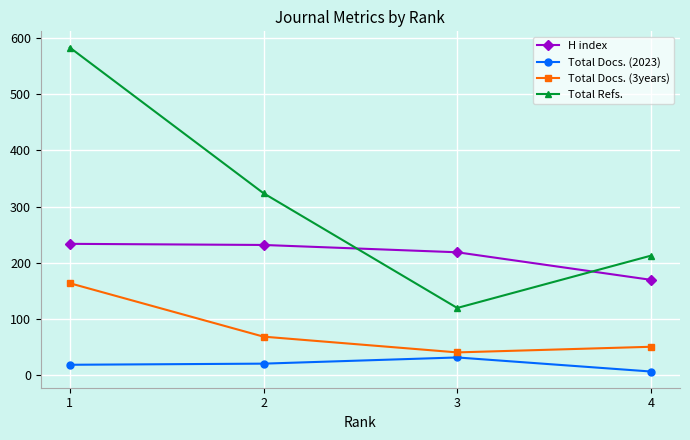

What is the spread (max minus min) of values at 1?

564